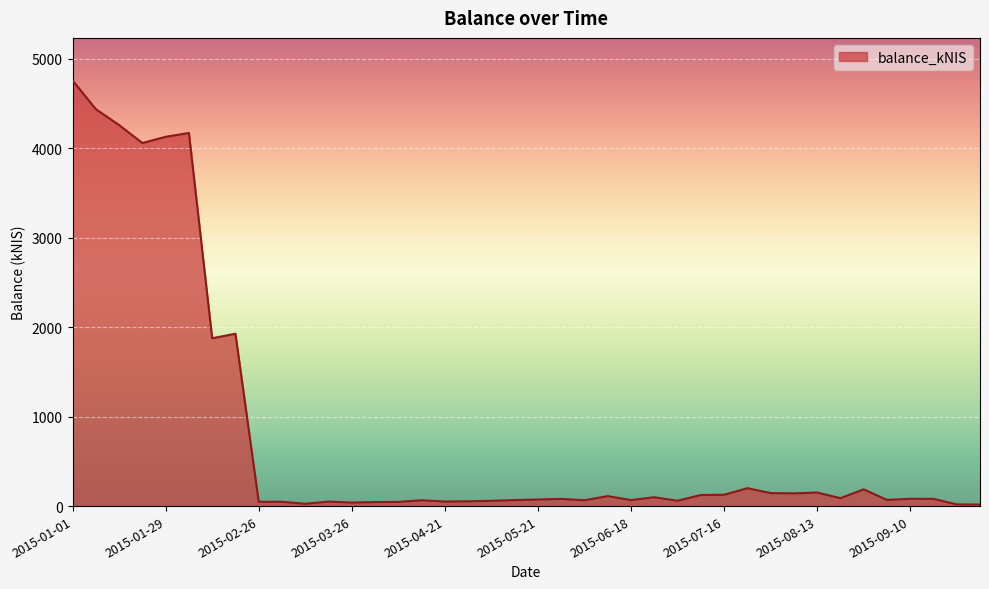

Does the chart display data point markers on the line(s)?

No